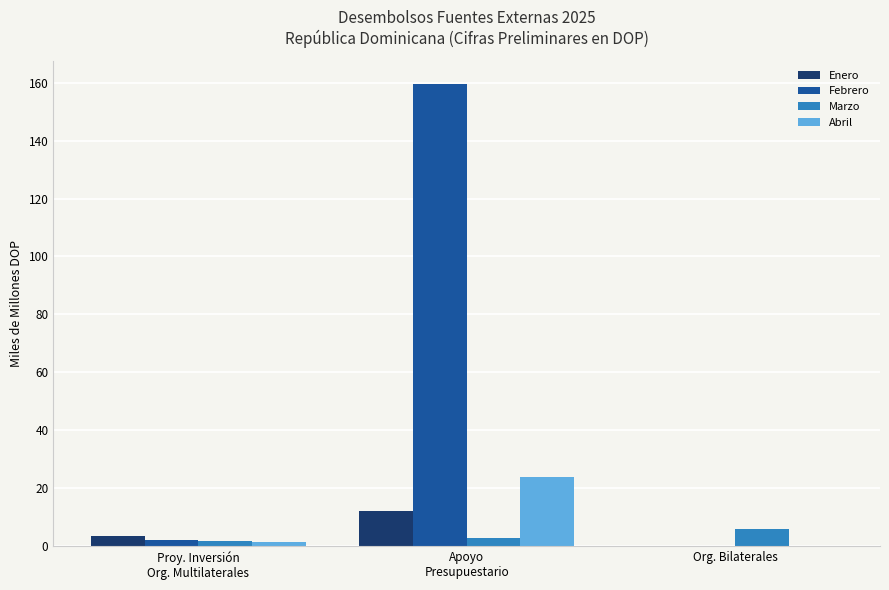

How many series are shown in this chart?

4